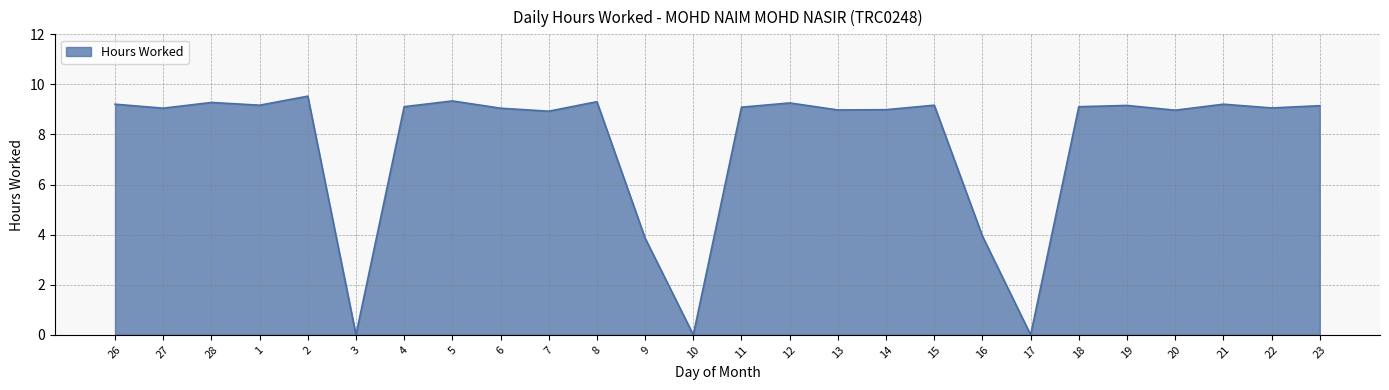

Read the value at 14.

9.0